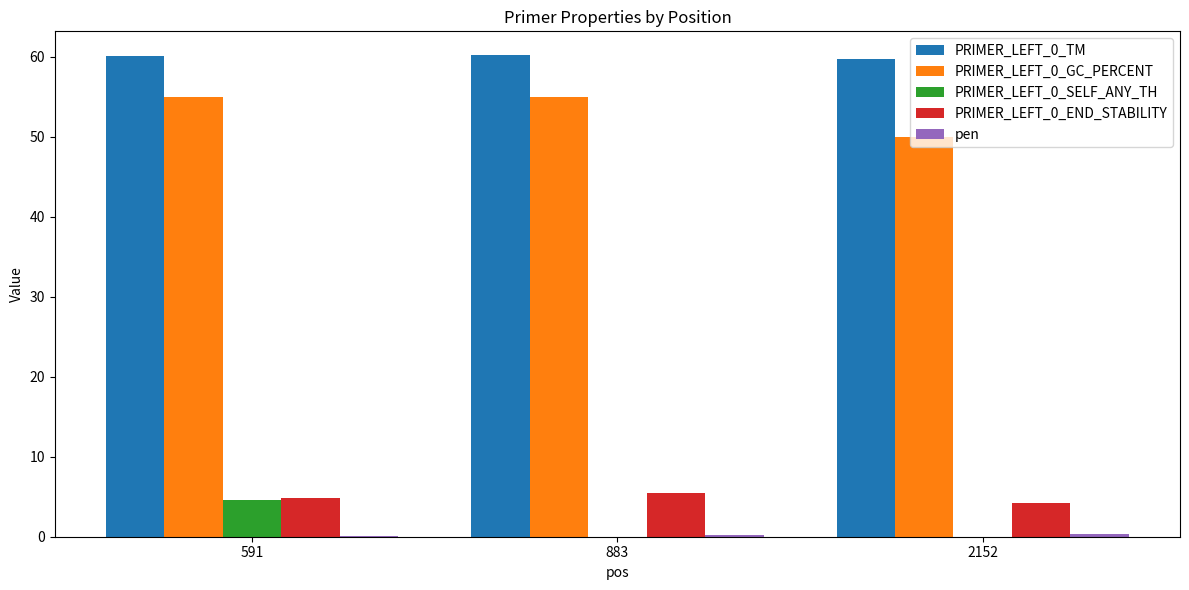

What is the greatest value displayed?

60.2